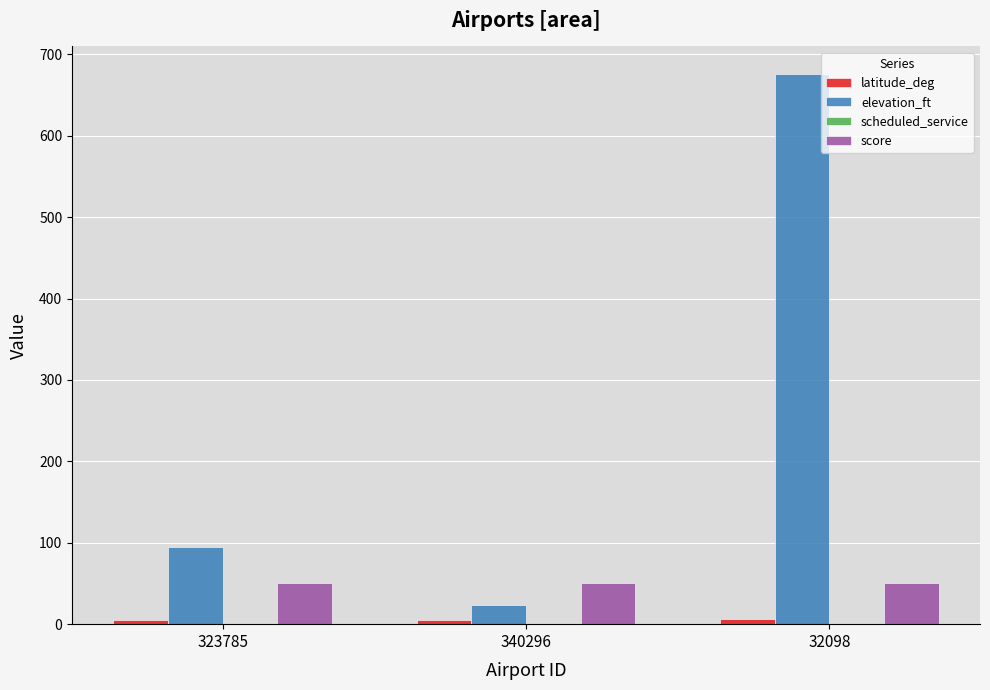

Which series has the largest range (max minus min)?

elevation_ft